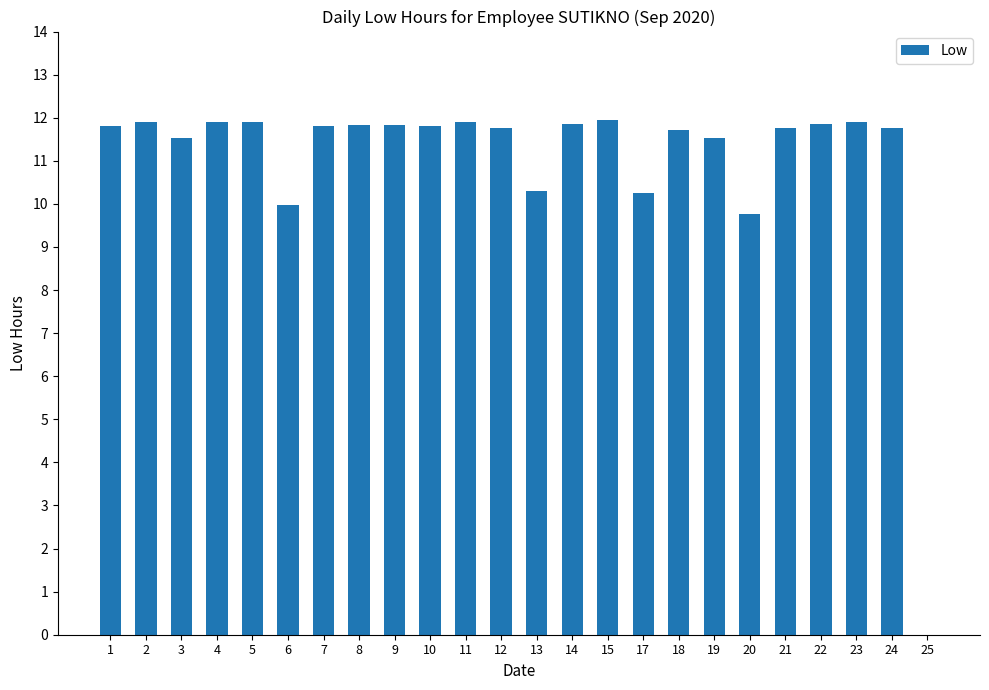

What is the difference between the values at 13 and 11?

1.6